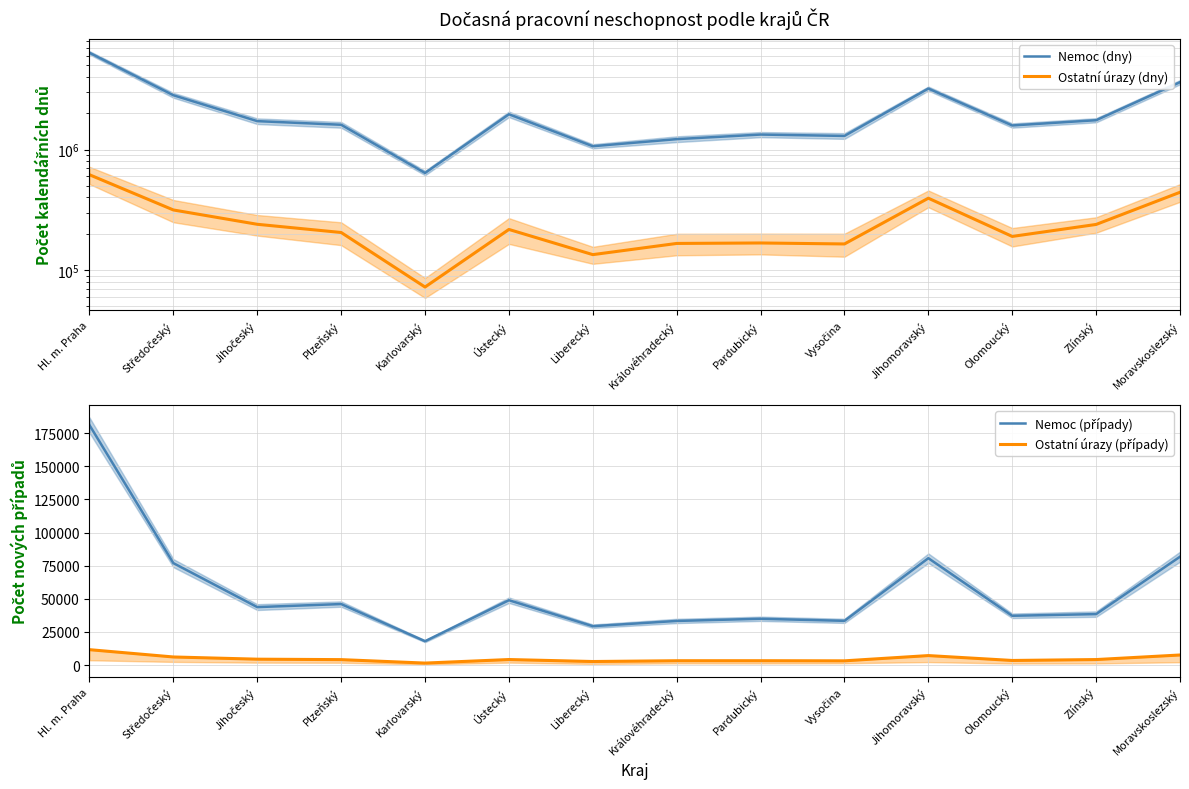

True or false: Ostatní úrazy (dny) and Ostatní úrazy (případy) cross at least once.

False